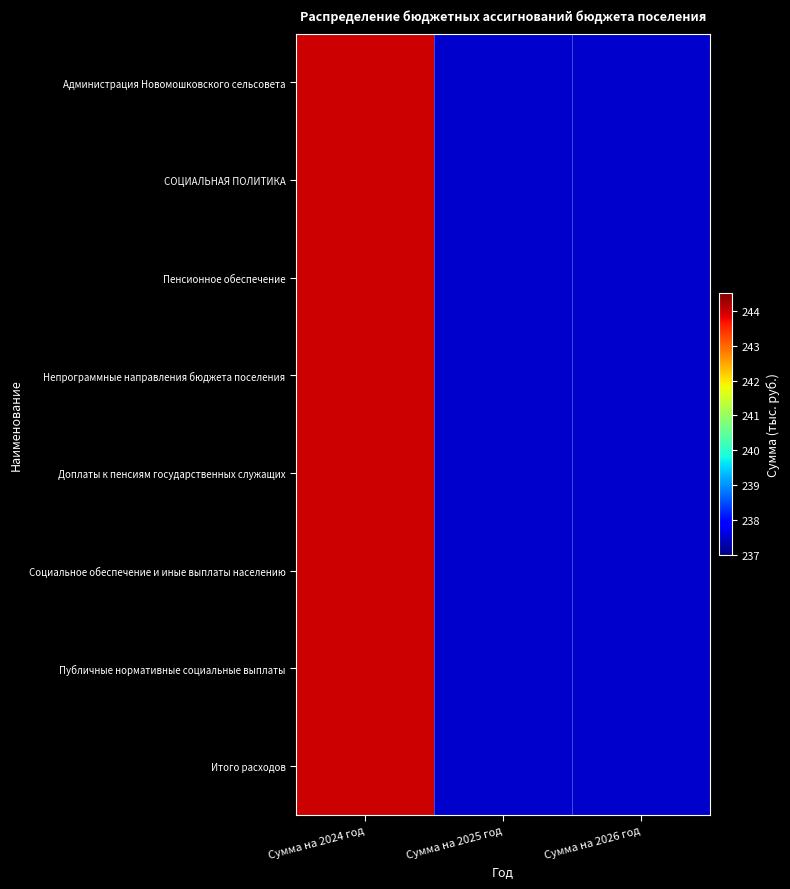

At which category is the sum across all series the highest?

Сумма на 2024 год